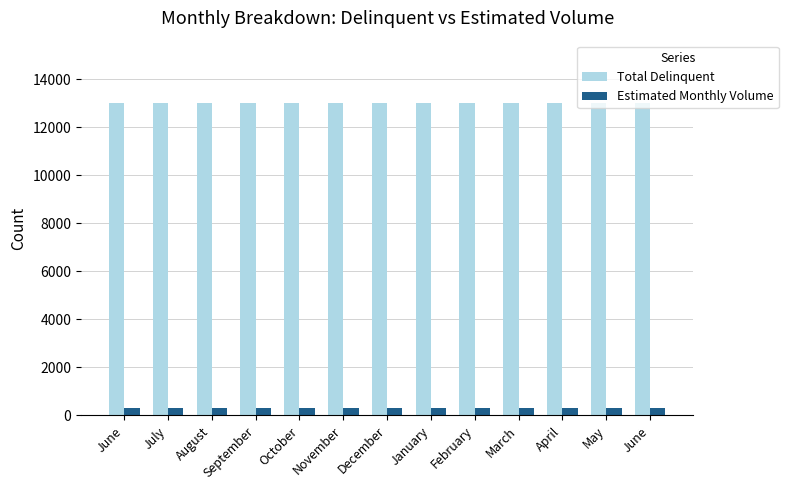

What is the total value across all series at April?

13300